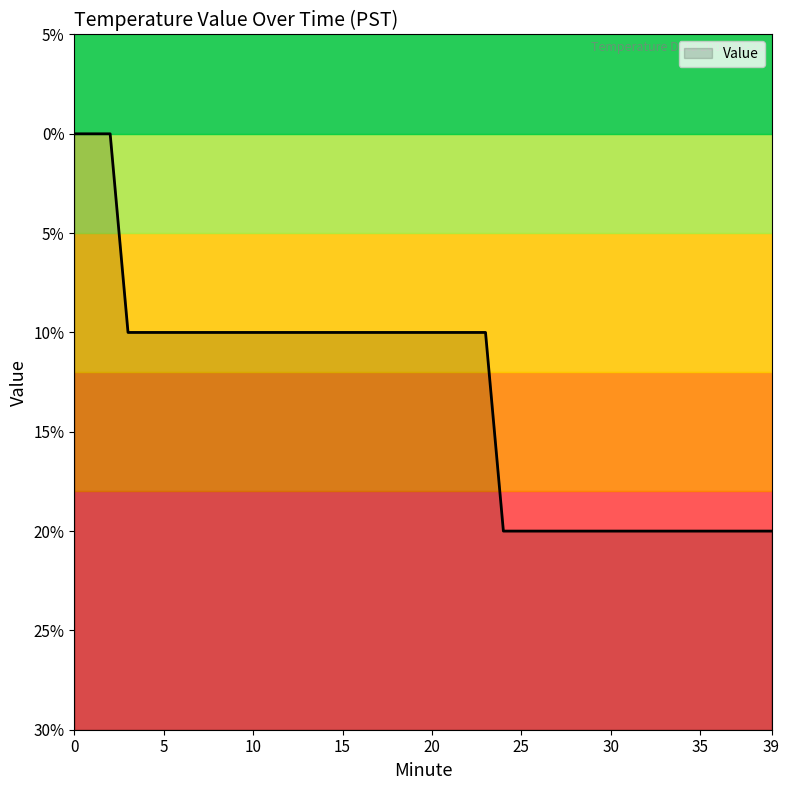

What is the sum of the values at 29 and 6?

-0.3